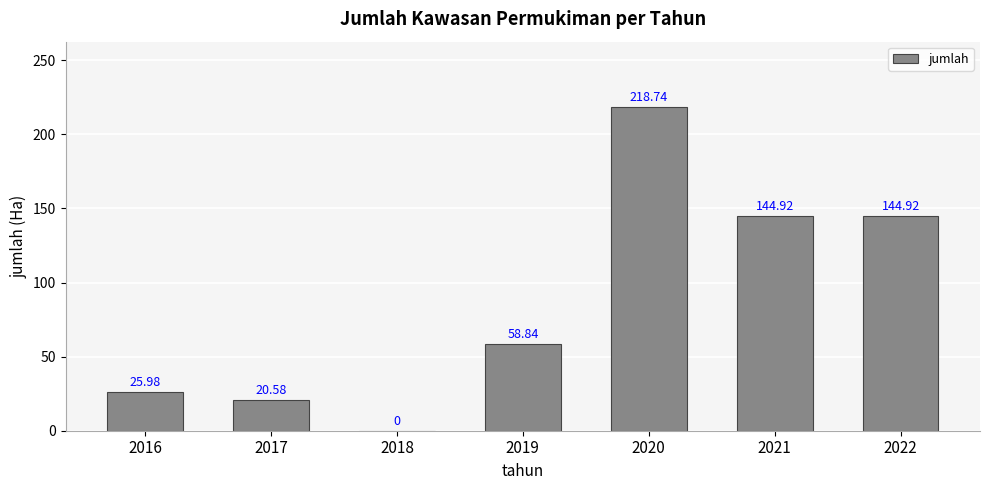

How many values exceed 58?

4